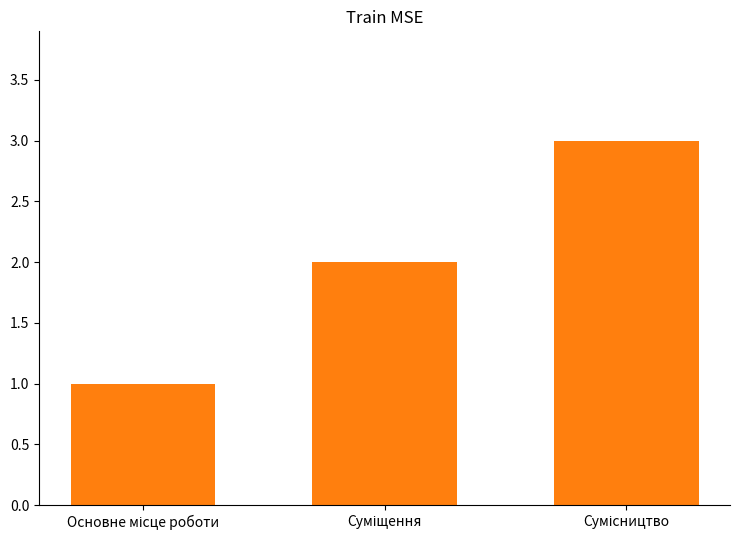

Count the values in the range 1 to 3.

3